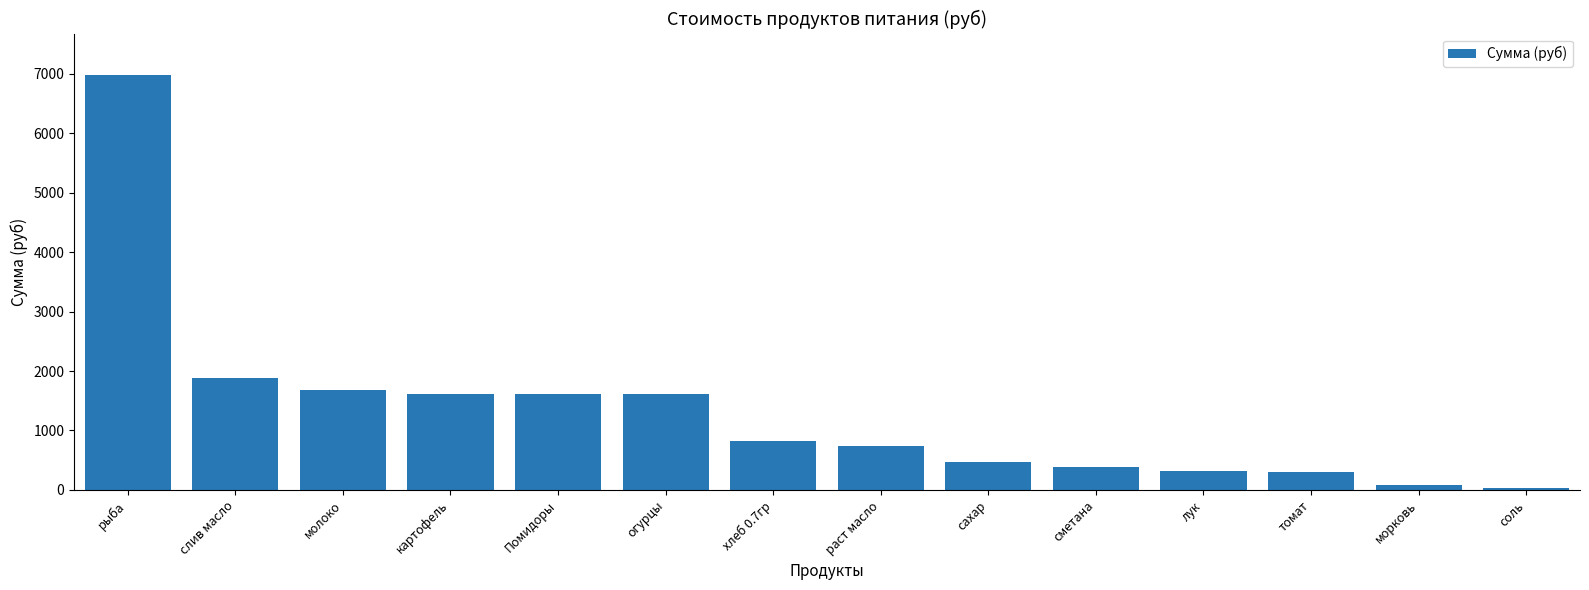

The value at Помидоры is 2875.4. True or false?

False